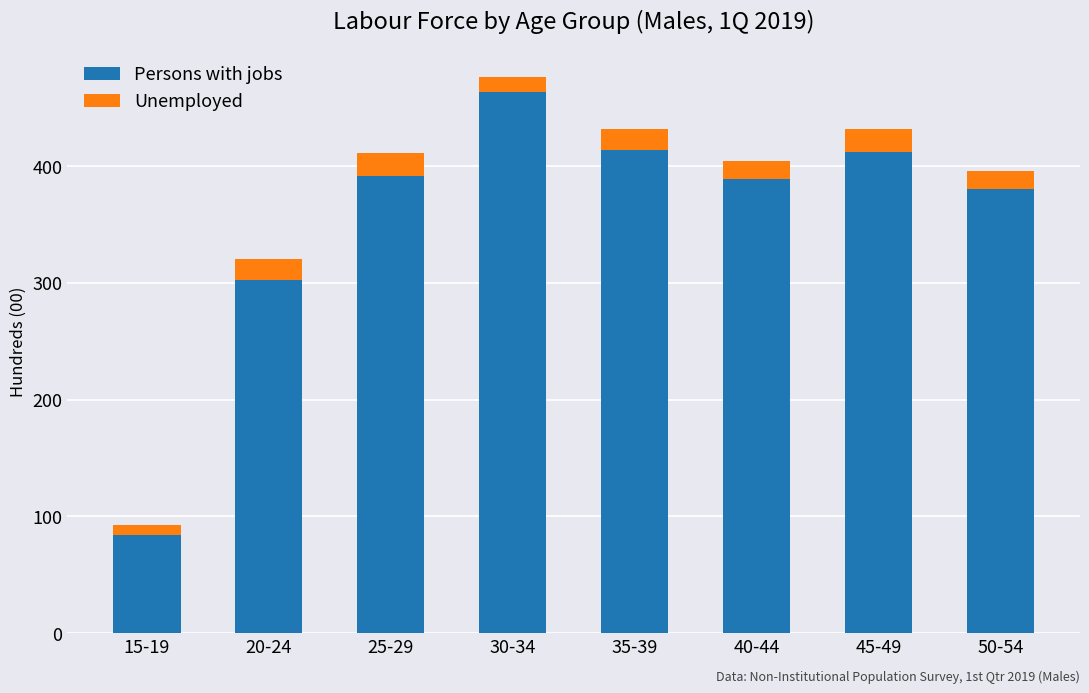

What is the total value across all series at 30-34?

476